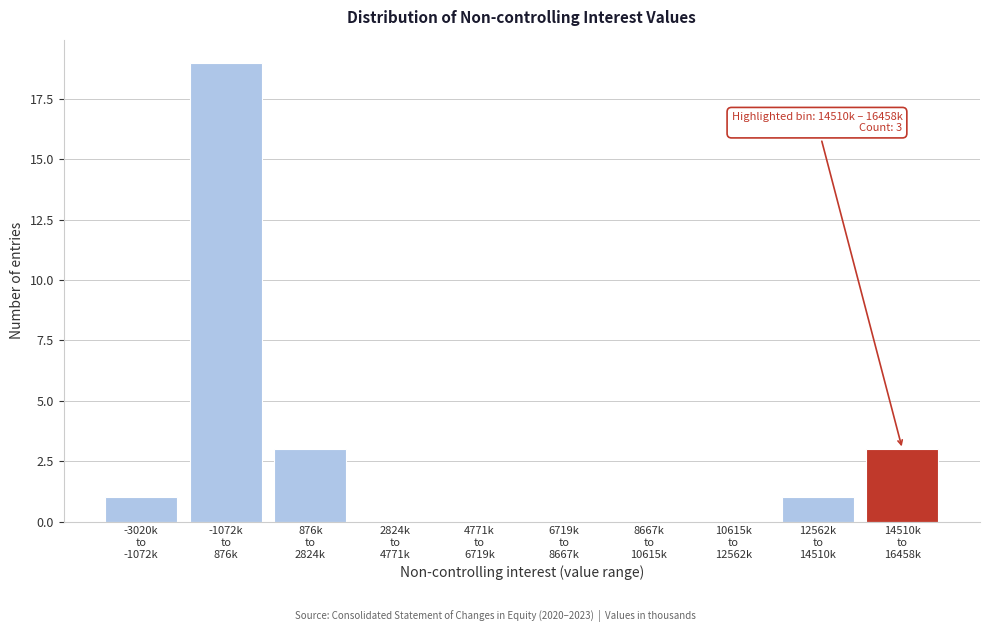

What is the sum of all values?

27